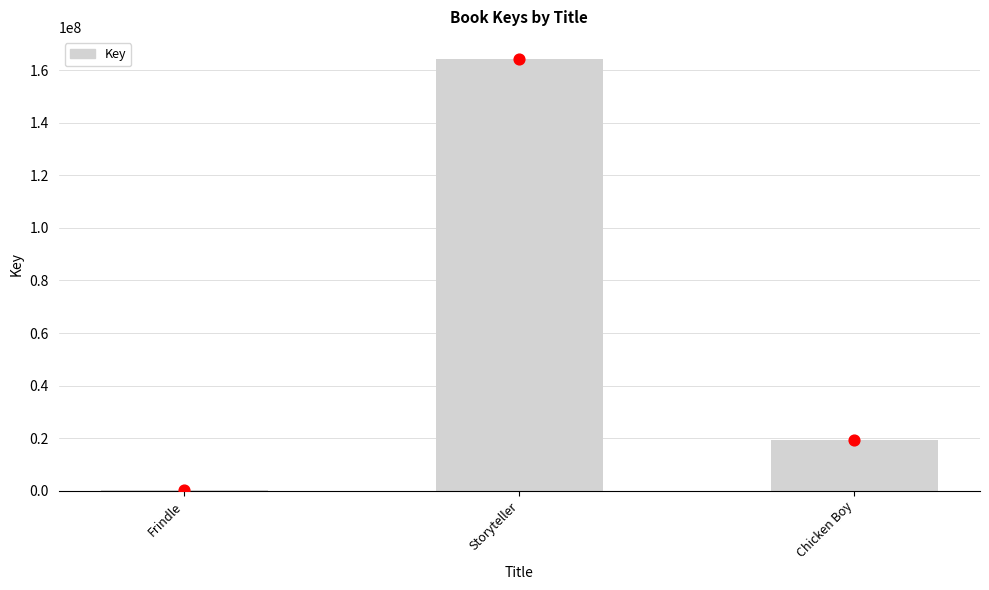

Which series reaches the maximum Y coordinate?

Key